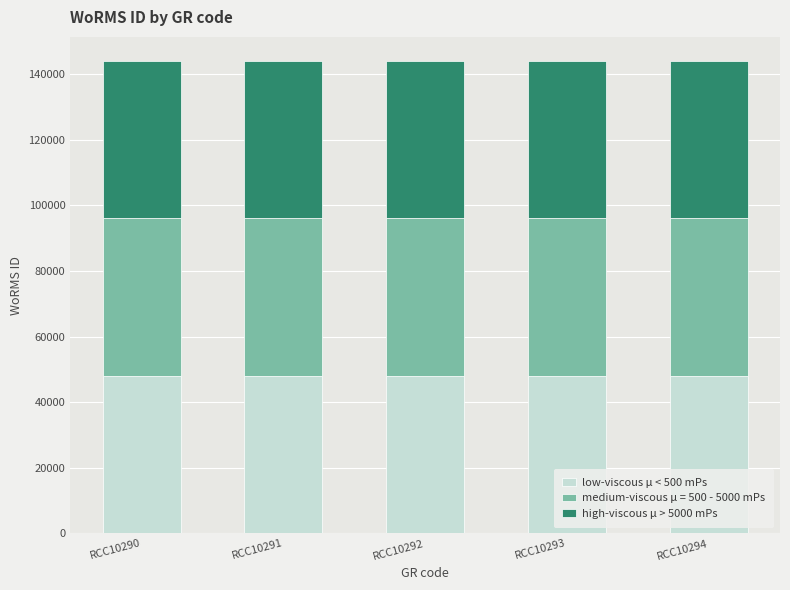

The value of low-viscous μ < 500 mPs at RCC10292 is 48064. True or false?

True